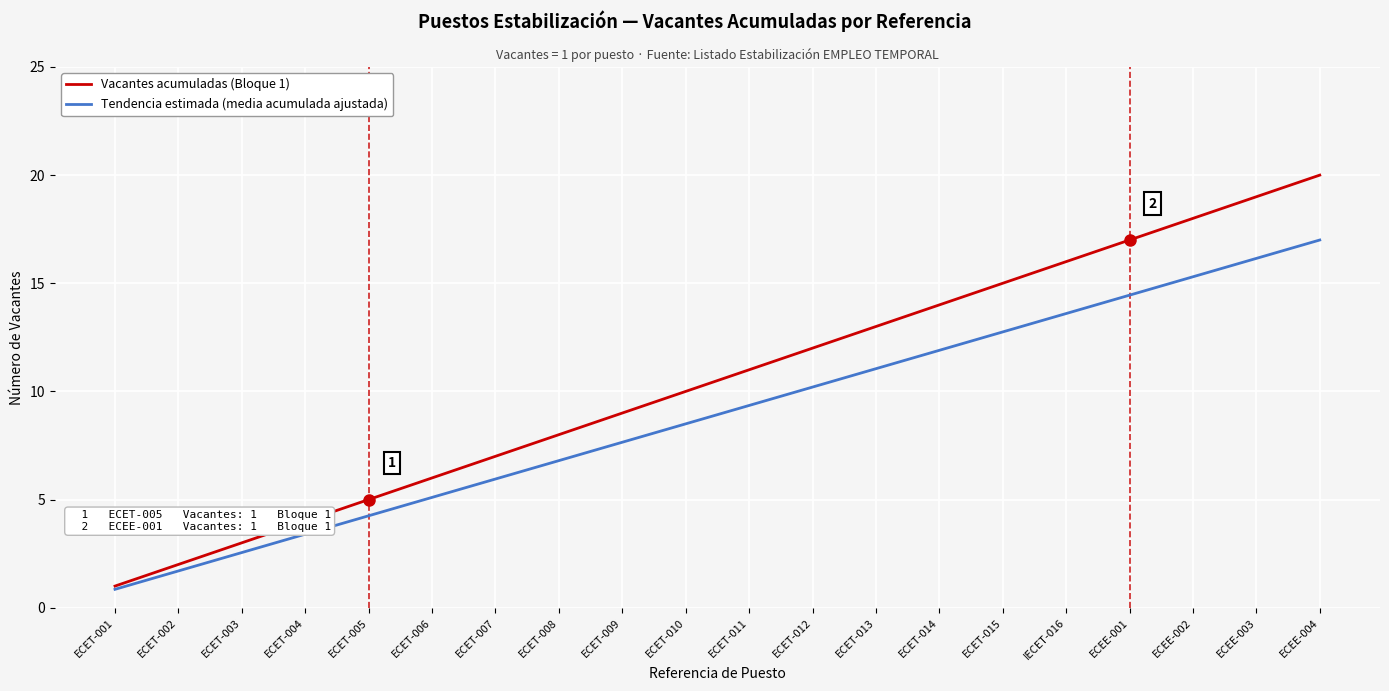

The Vacantes acumuladas (Bloque 1) series shows 10.2 at ECEE-002. True or false?

False